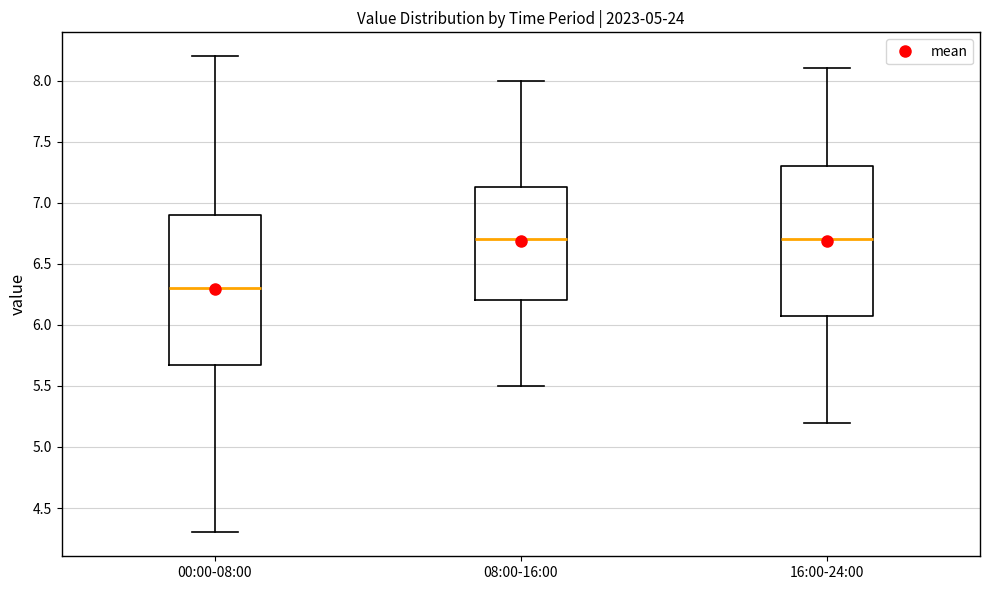

Reading left to right, read every box against the y-axis: the position of its median line, the range the box covers, and the ends of its whiskers. The values are not printed on the chart, so give them approximately, as read against the axis.

00:00-08:00: median 6.30, box 5.70 to 6.90, whiskers 4.30 to 8.20
08:00-16:00: median 6.70, box 6.20 to 7.15, whiskers 5.50 to 8.00
16:00-24:00: median 6.70, box 6.10 to 7.30, whiskers 5.20 to 8.10